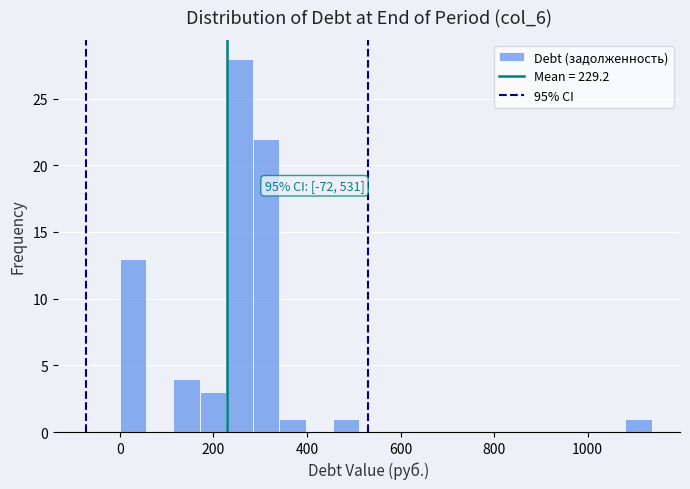

Around what value on the x-axis is the tallest bar? Give the approximate position of its centre, as read against the axis.

260